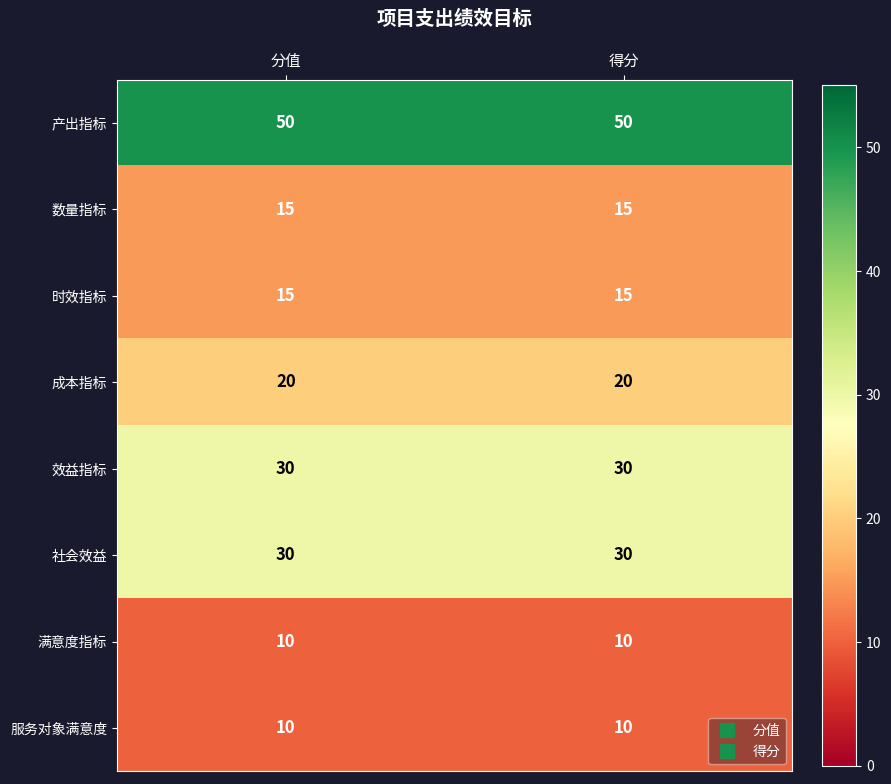

What is the sum of the 效益指标 values at 分值 and 得分?

60